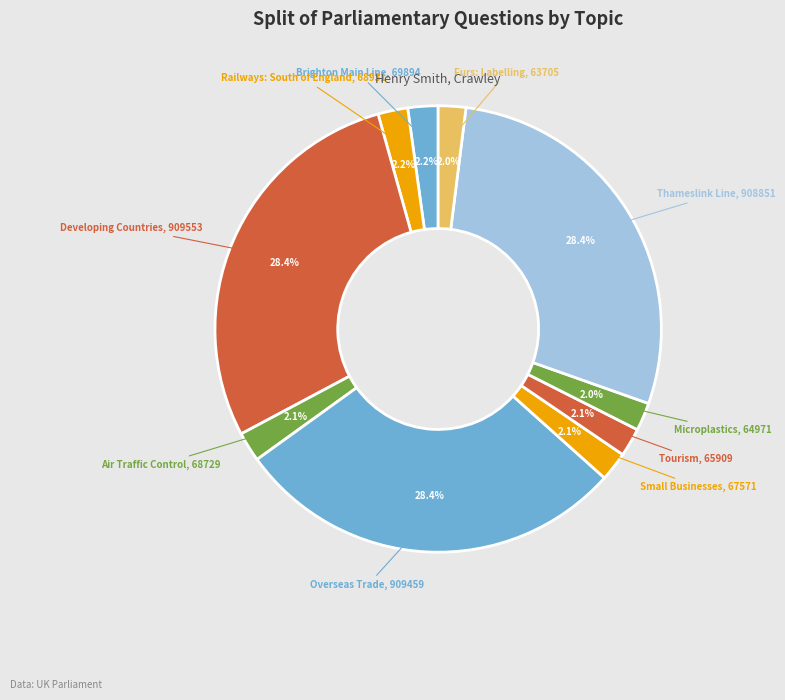

To the nearest percent, what percentage of the pie is Overseas Trade?

28%